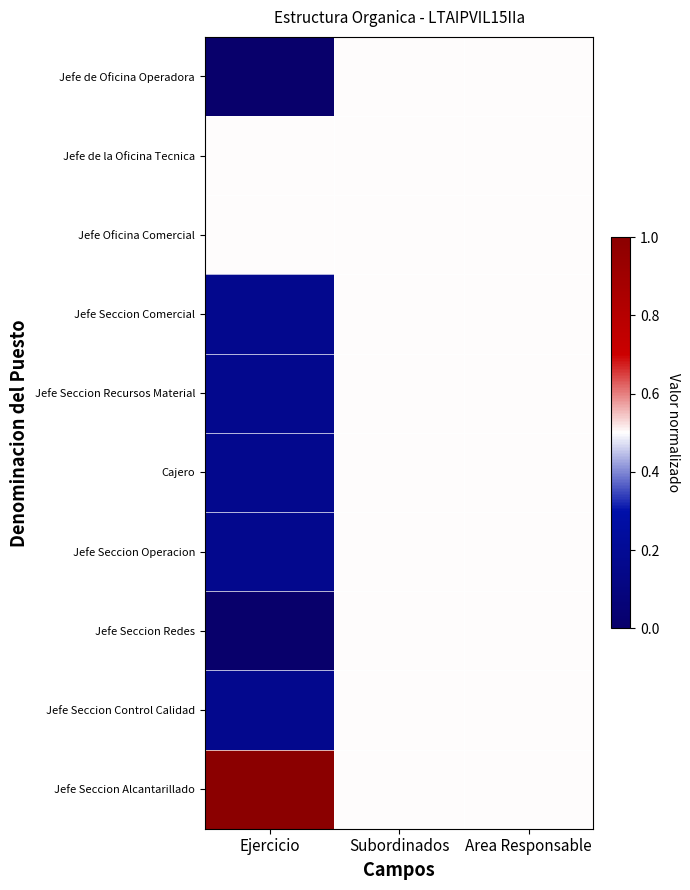

At which category is the sum across all series the highest?

Subordinados